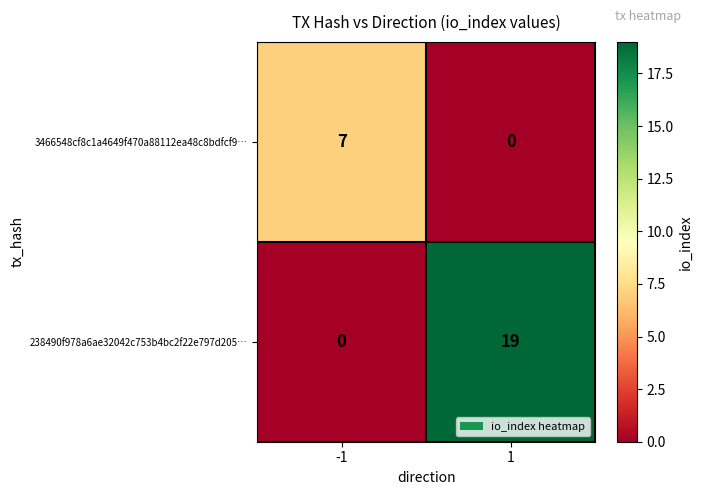

The value of 238490f978a6ae32042c753b4bc2f22e797d205… at -1 is 0. True or false?

True